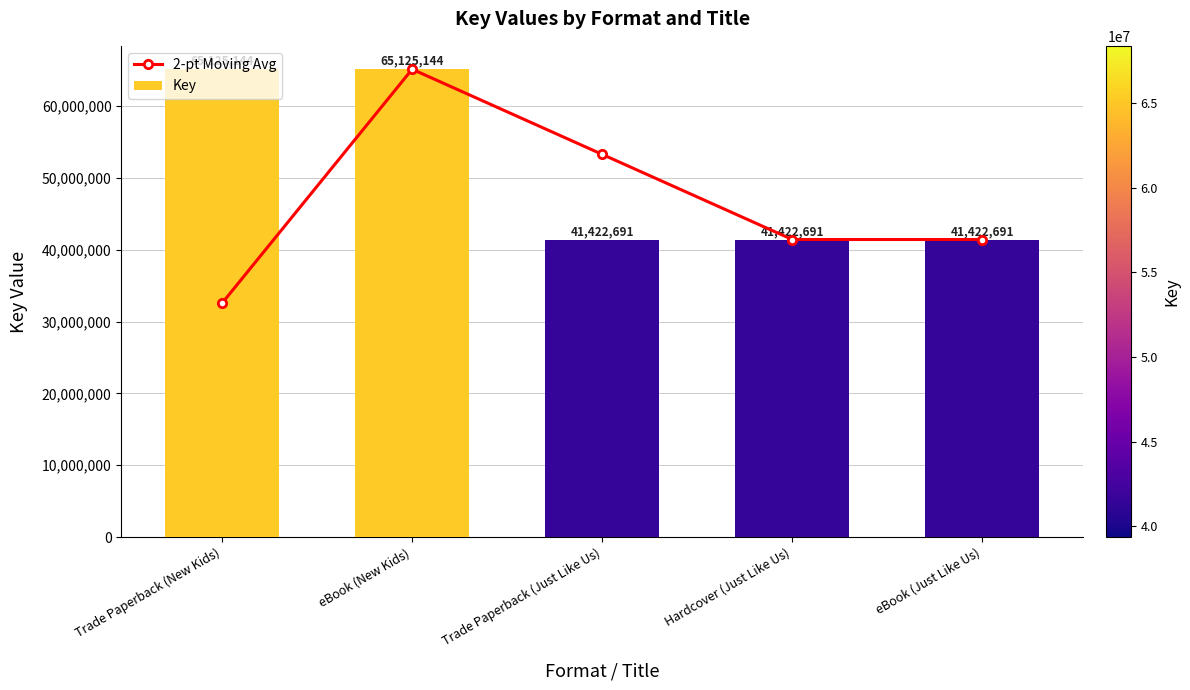

What is the label of the 4th bar from the right?

eBook (New Kids)